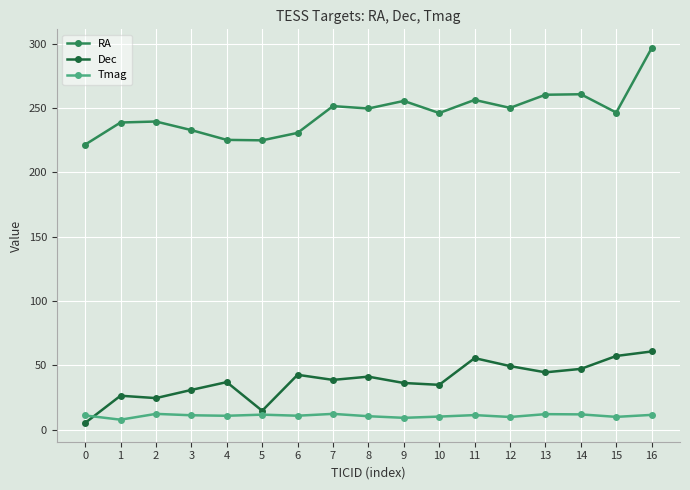

Rank the series by their maximum value, from lowest to highest.

Tmag, Dec, RA